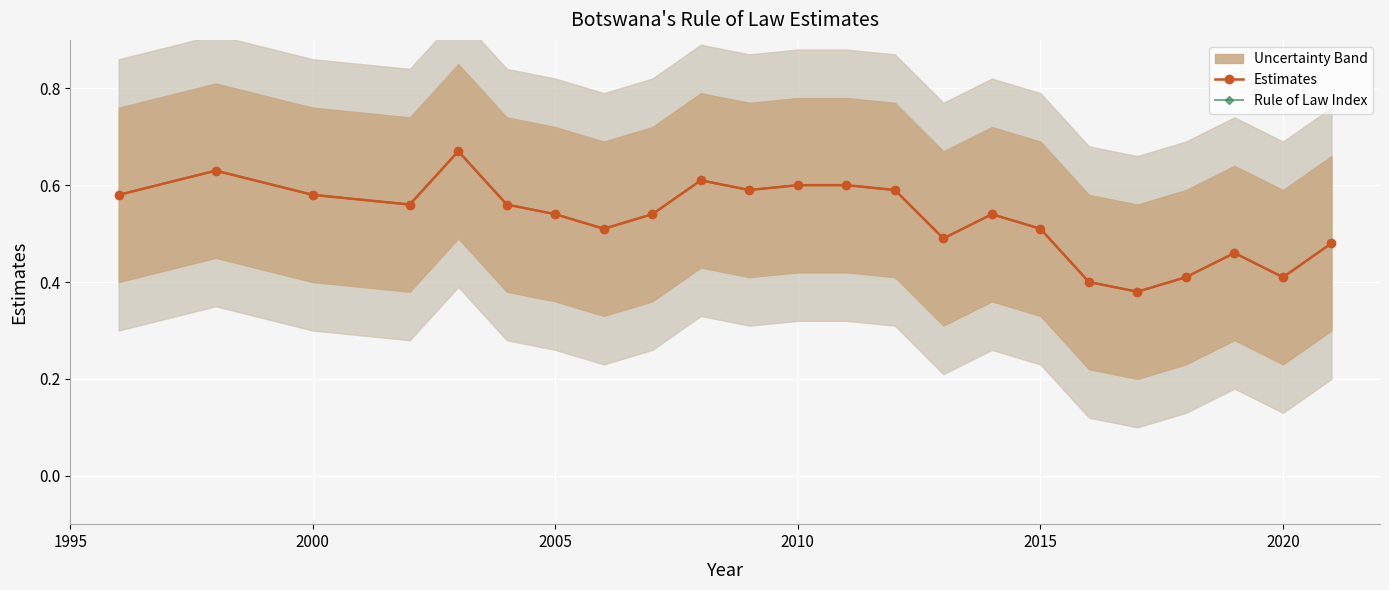

At how many categories does at least one series exceed 0?

23